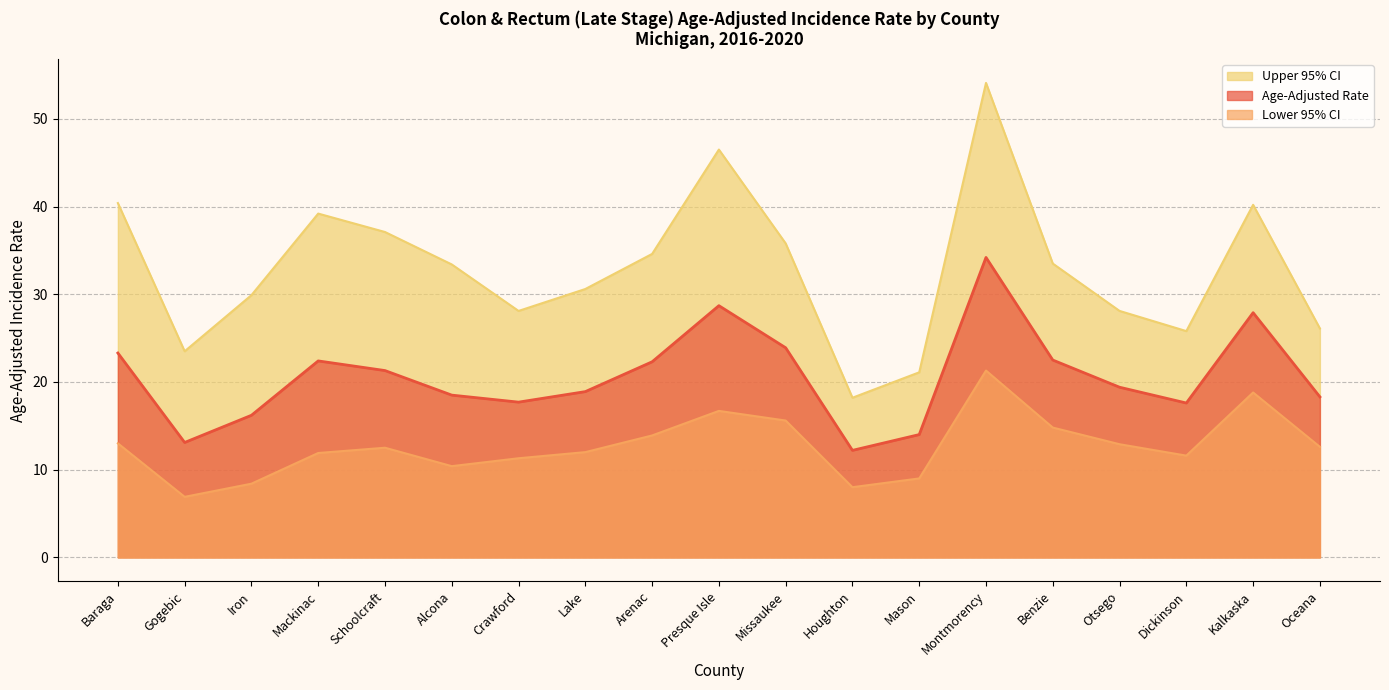

How many values in the Lower 95% CI series exceed 12?

10